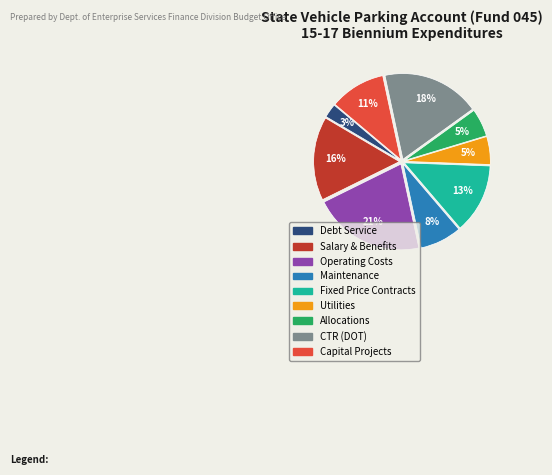

Is there a majority slice in this chart?

No